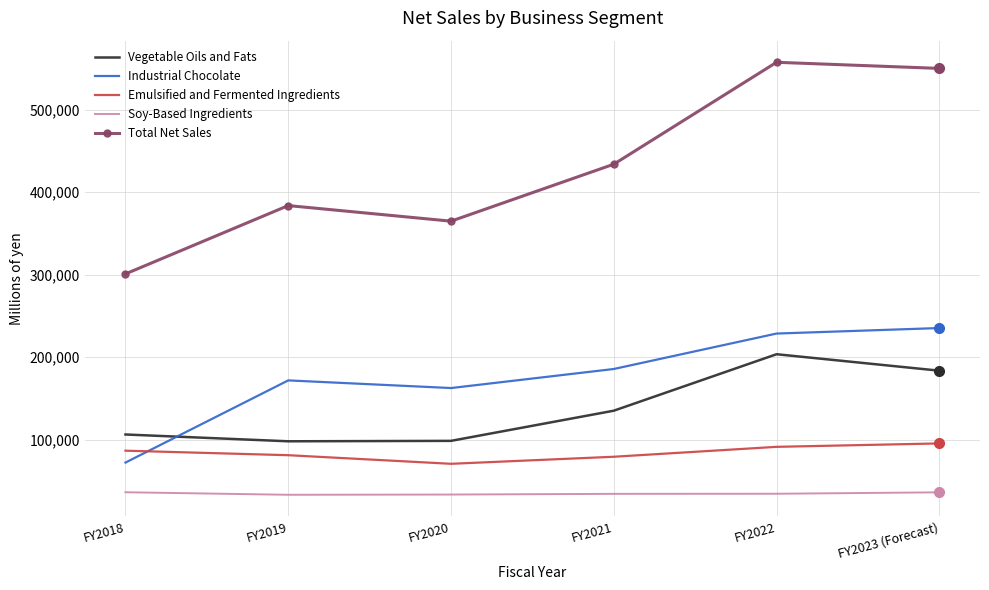

Which series ends up on top after the final intersection of Industrial Chocolate and Vegetable Oils and Fats?

Industrial Chocolate